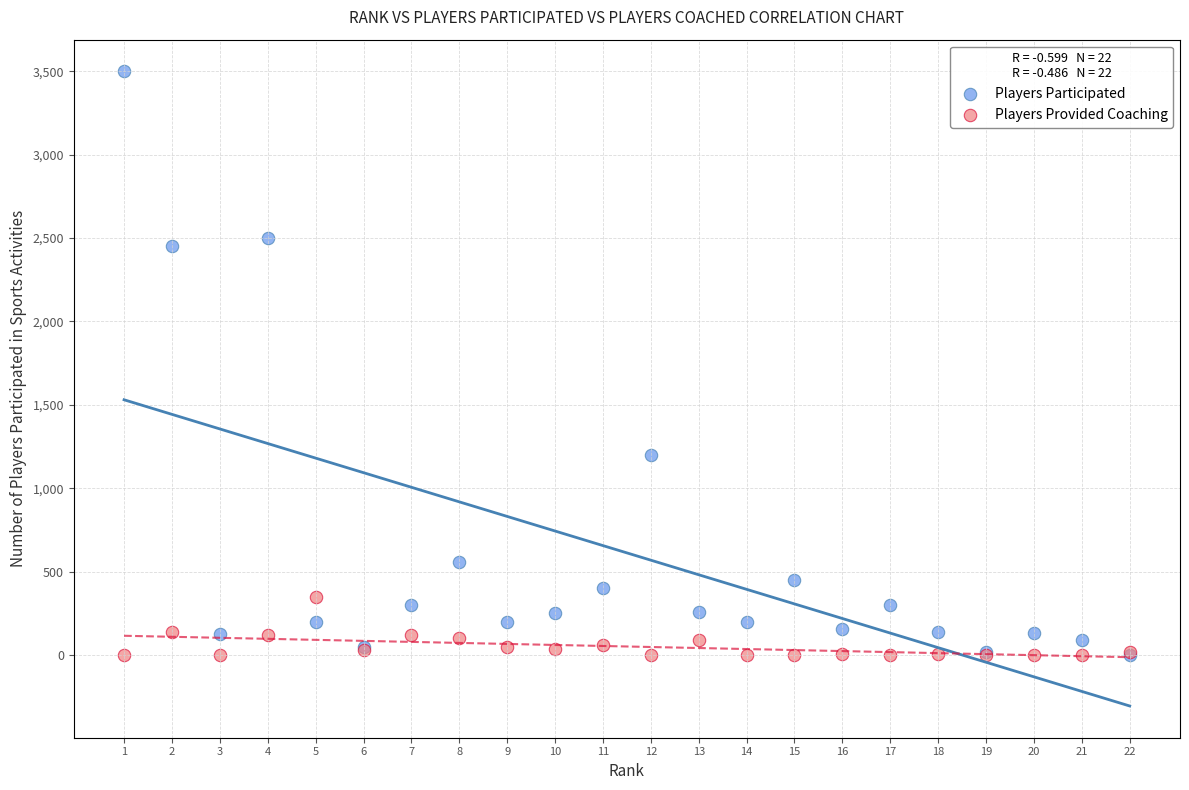

In the Players Participated series, what Y value is closest to 1750?

1200